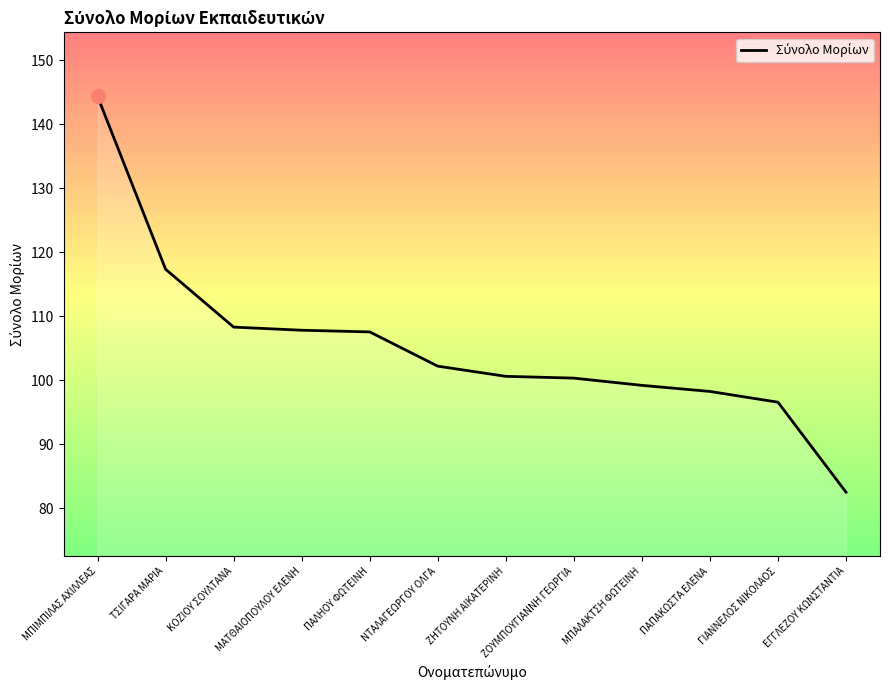

Which category has the lowest value across all series?

ΕΓΓΛΕΖΟΥ ΚΩΝΣΤΑΝΤΙΑ